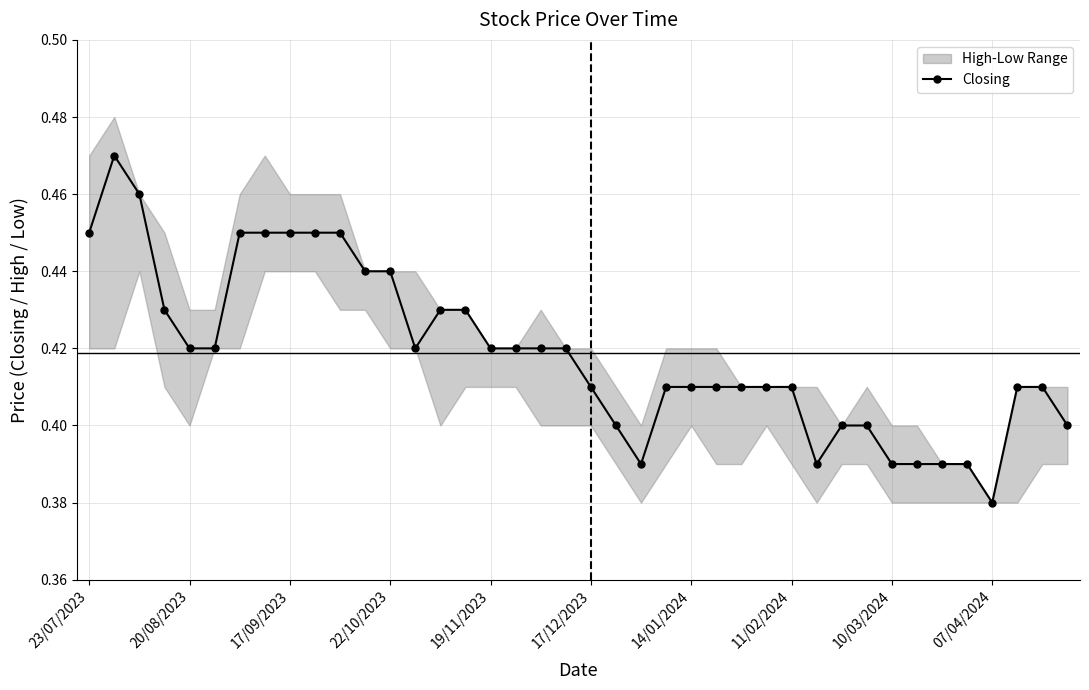

How many points are lower than both their immediate neighbors (excluding endpoints)?

4